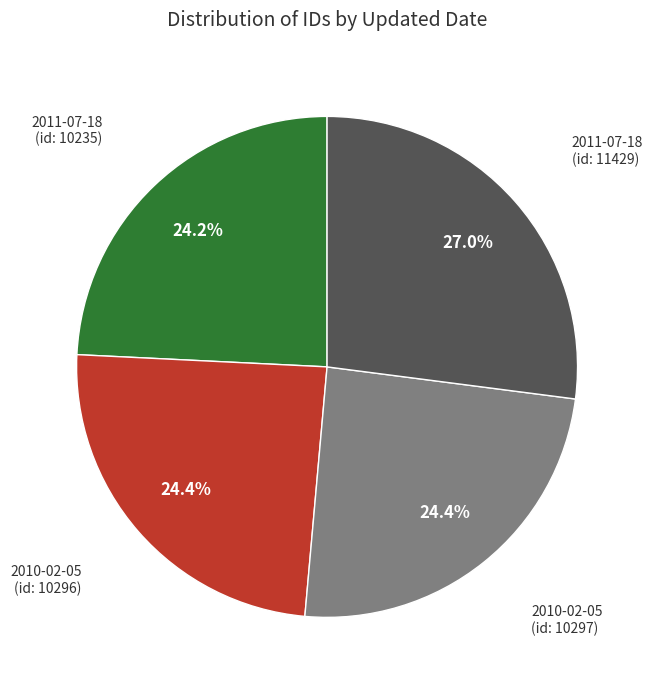

Is there any slice that represents more than half of the pie?

No